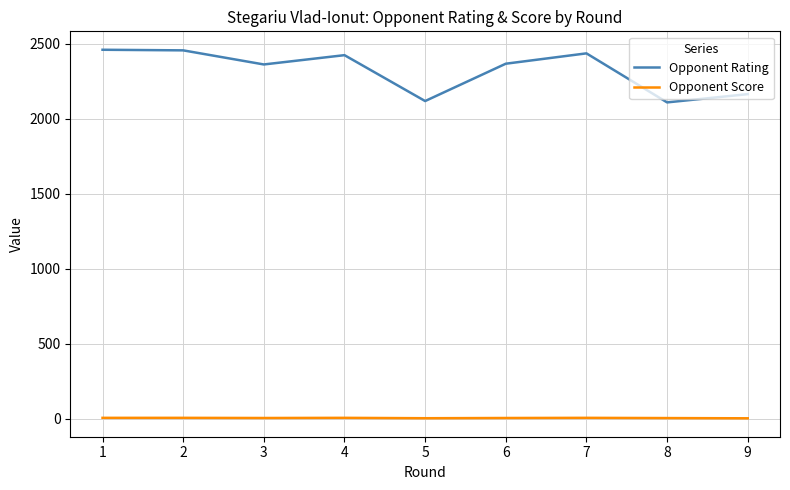

Is the value of Opponent Score at 3 greater than the value of Opponent Rating at 3?

No